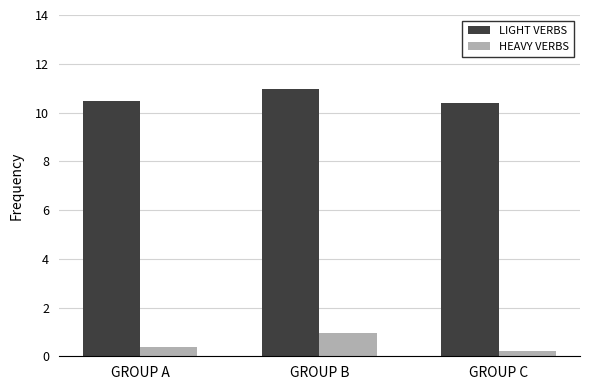

What is the spread (max minus min) of values at GROUP B?

10.0